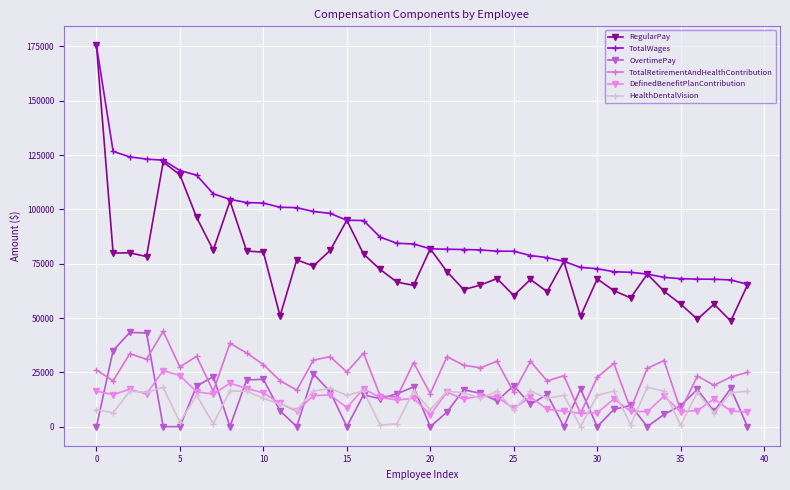

What is the greatest value displayed?

175473